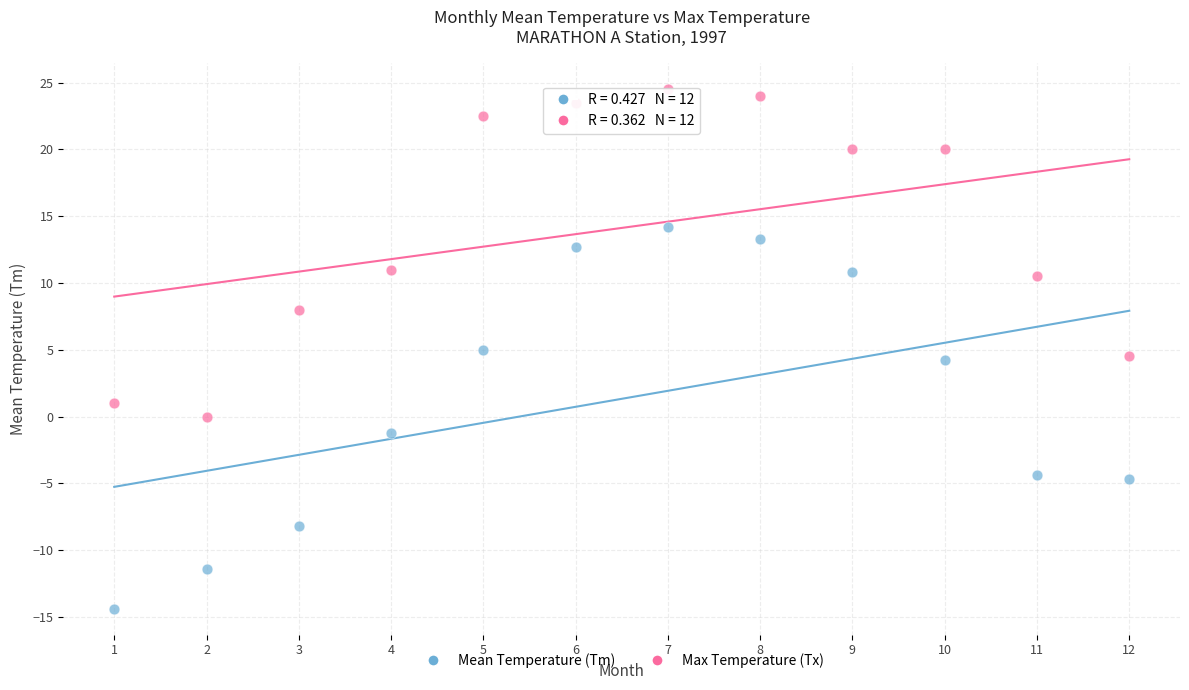

Which series contains the highest Y value?

Max Temperature (Tx)